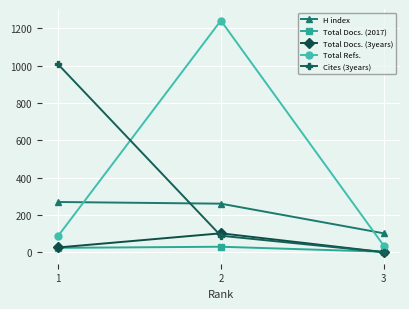

What is the difference between the Total Refs. values at 3 and 1?

51